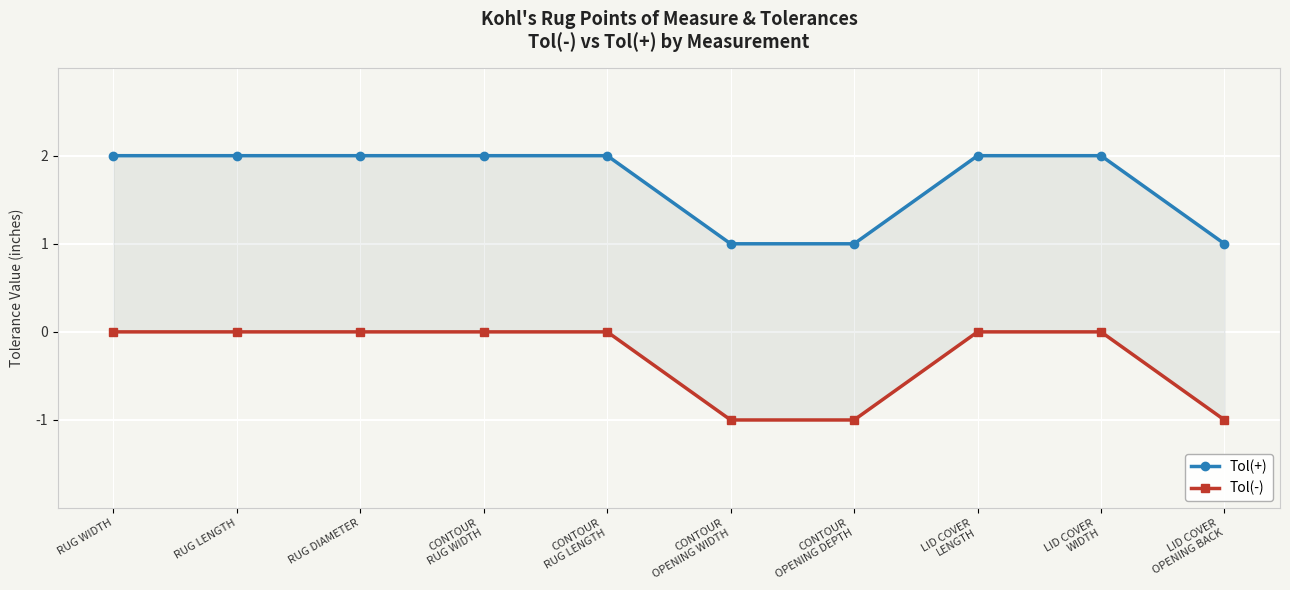

At which category is the sum across all series the highest?

RUG WIDTH